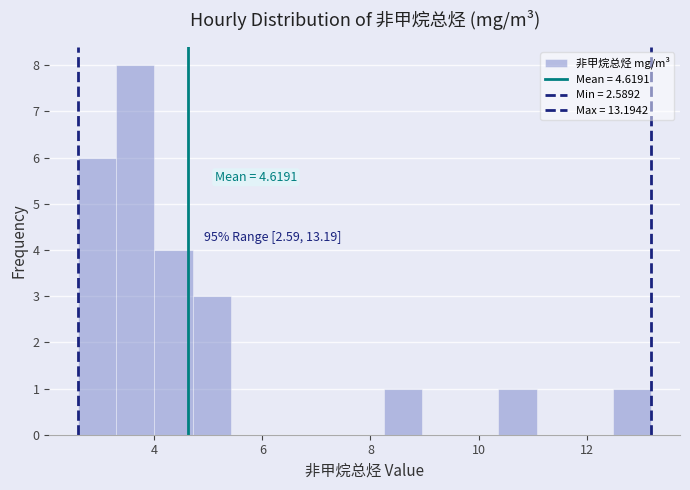

Around what value on the x-axis is the tallest bar? Give the approximate position of its centre, as read against the axis.

3.6